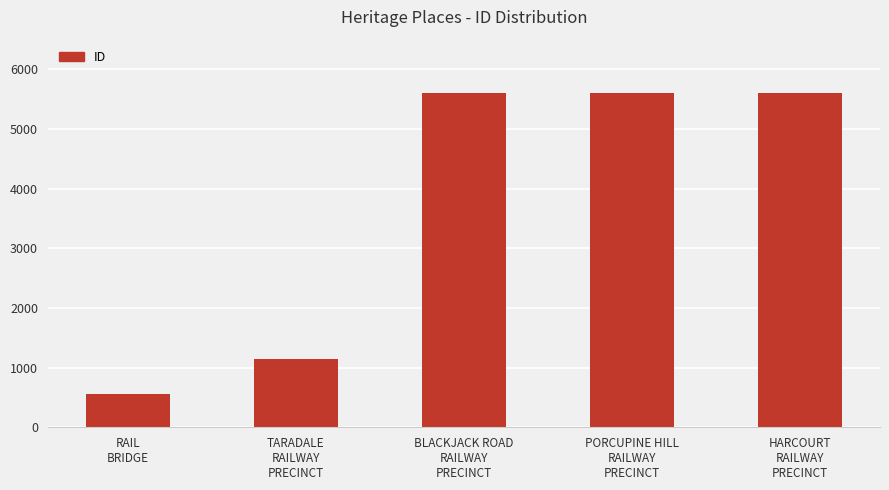

What position from the left is PORCUPINE HILL
RAILWAY
PRECINCT?

4